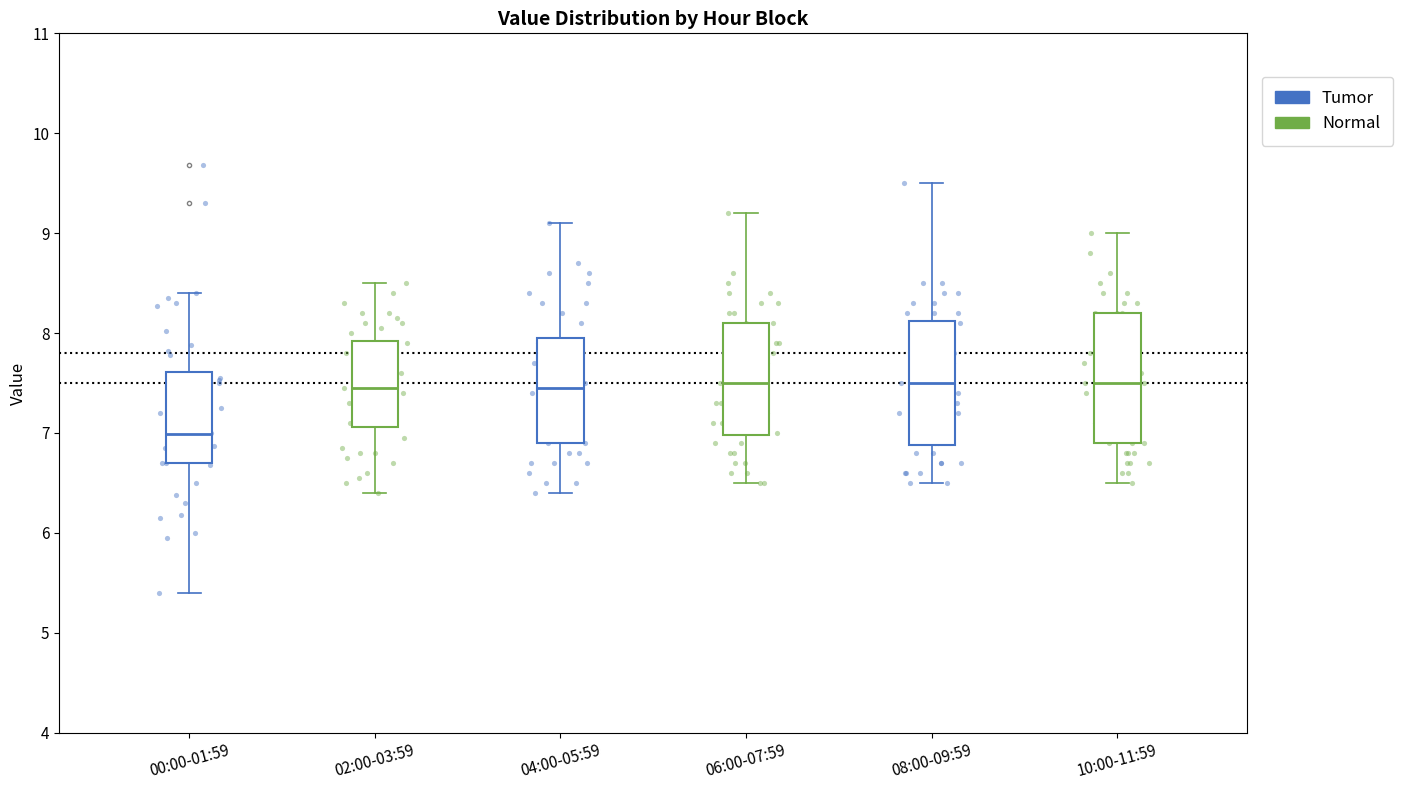

Reading left to right, read every box against the y-axis: the position of its median line, the range the box covers, and the ends of its whiskers. The values are not printed on the chart, so give them approximately, as read against the axis.

00:00-01:59: median 7.0, box 6.7 to 7.6, whiskers 5.4 to 8.4
02:00-03:59: median 7.5, box 7.1 to 7.9, whiskers 6.4 to 8.5
04:00-05:59: median 7.5, box 6.9 to 8.0, whiskers 6.4 to 9.1
06:00-07:59: median 7.5, box 7.0 to 8.1, whiskers 6.5 to 9.2
08:00-09:59: median 7.5, box 6.9 to 8.1, whiskers 6.5 to 9.5
10:00-11:59: median 7.5, box 6.9 to 8.2, whiskers 6.5 to 9.0